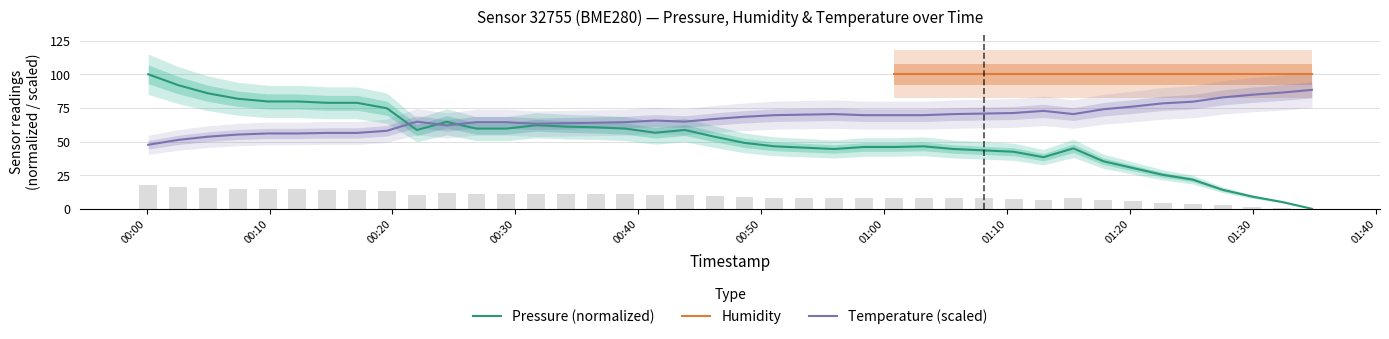

True or false: temperature has a value of 28.1 at 2023-04-06T00:26:50.

False